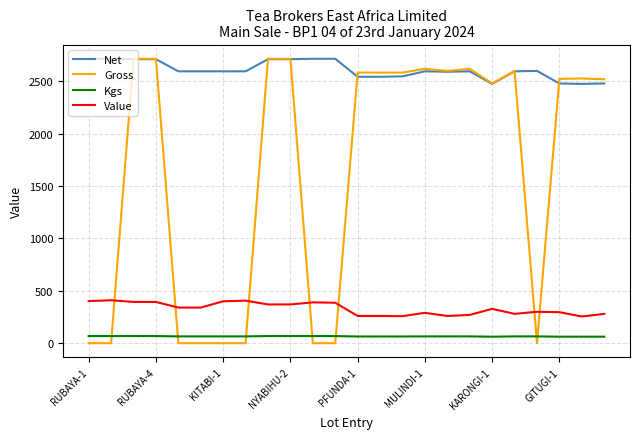

True or false: Kgs and Gross cross at least once.

True